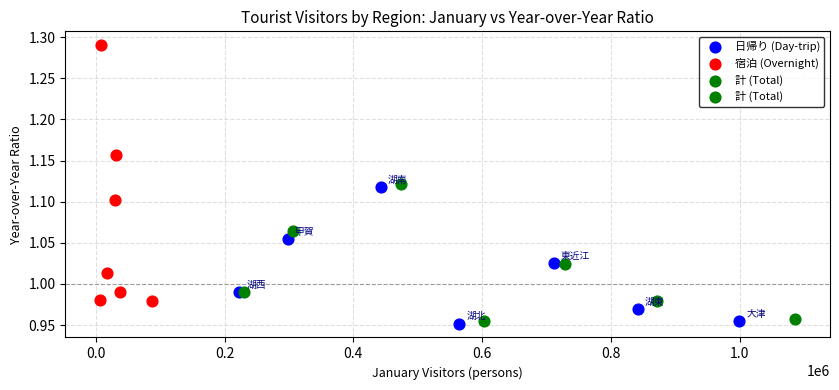

Which series has the widest spread of Y values?

宿泊 (Overnight)